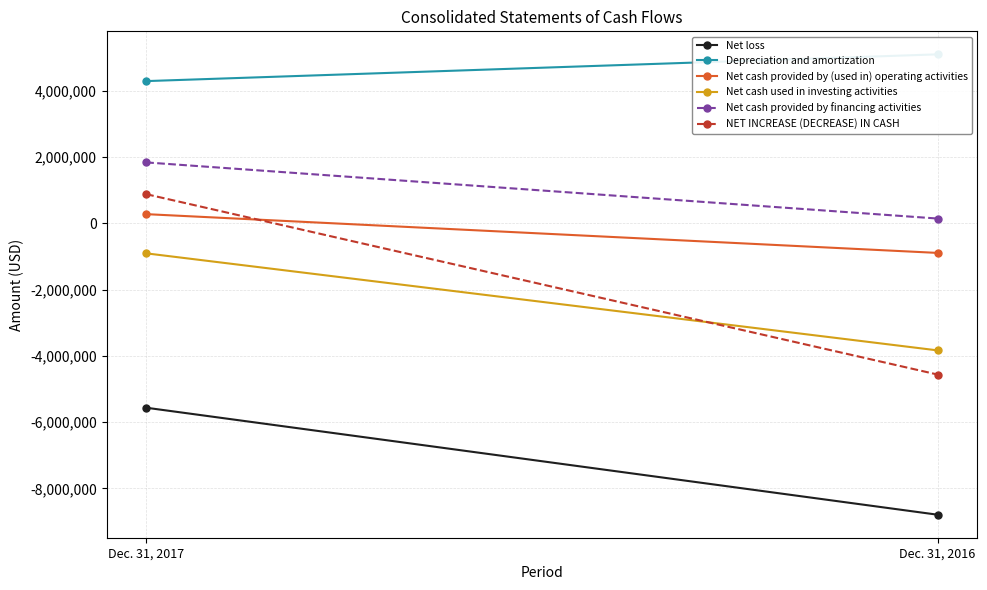

What is the total value across all series at Dec. 31, 2017?

843549